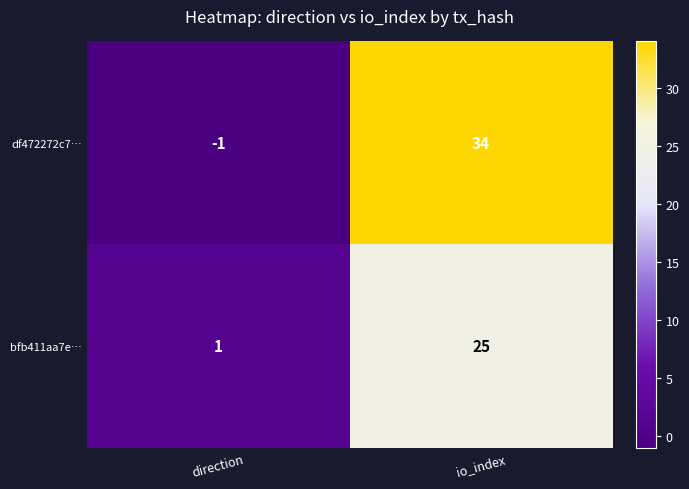

The value of bfb411aa7e… at io_index is 14. True or false?

False